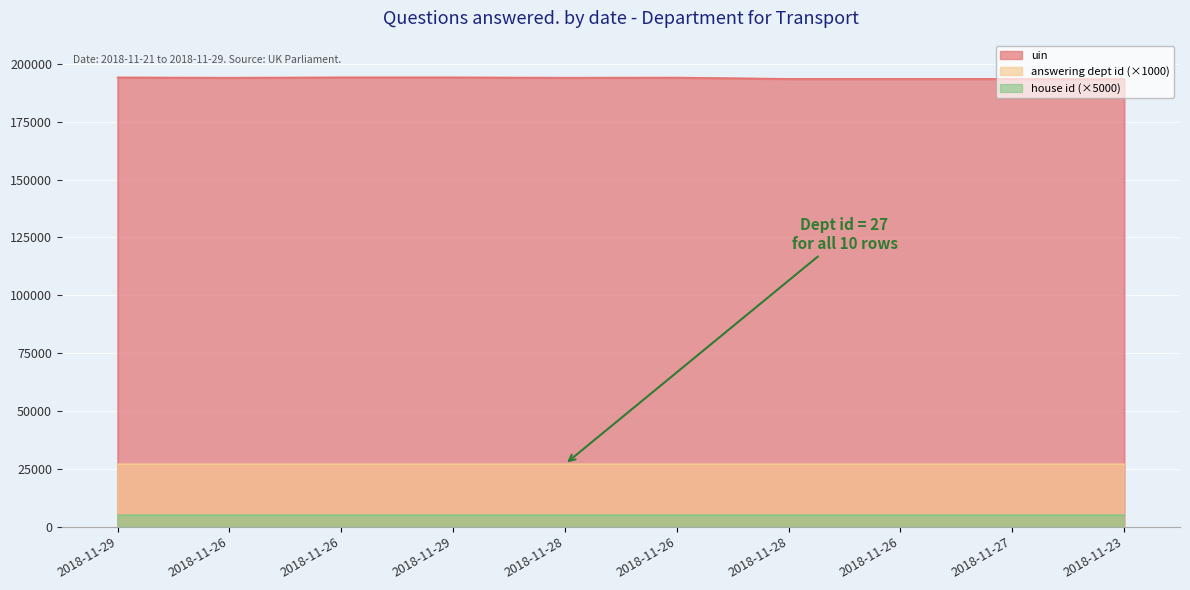

Which has a higher value, 2018-11-28 or 2018-11-29?

2018-11-29